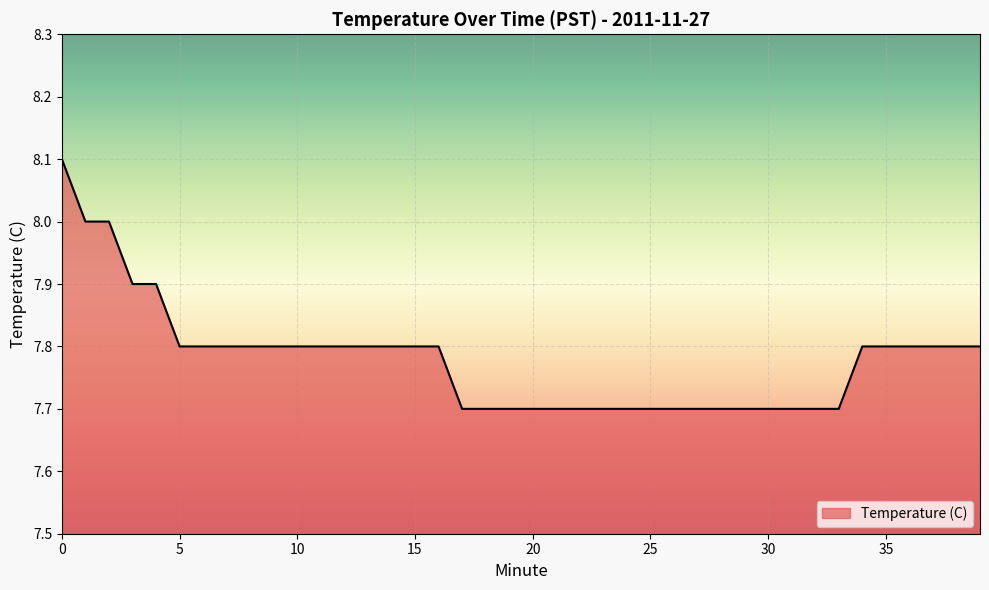

How many lines are shown in the chart?

1